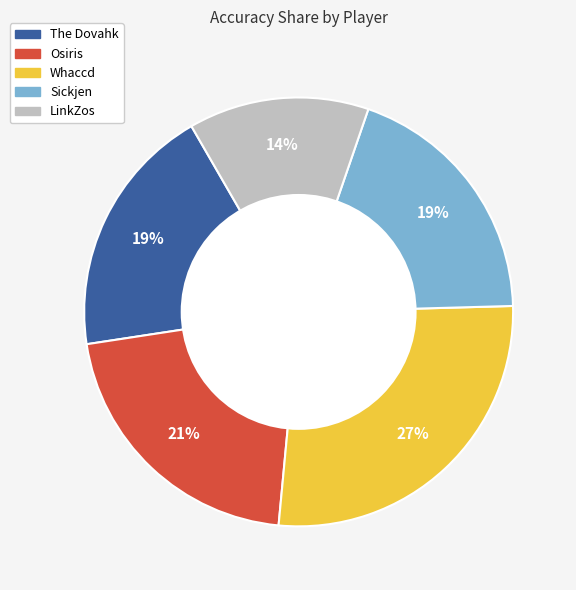

Is there any slice that represents more than half of the pie?

No